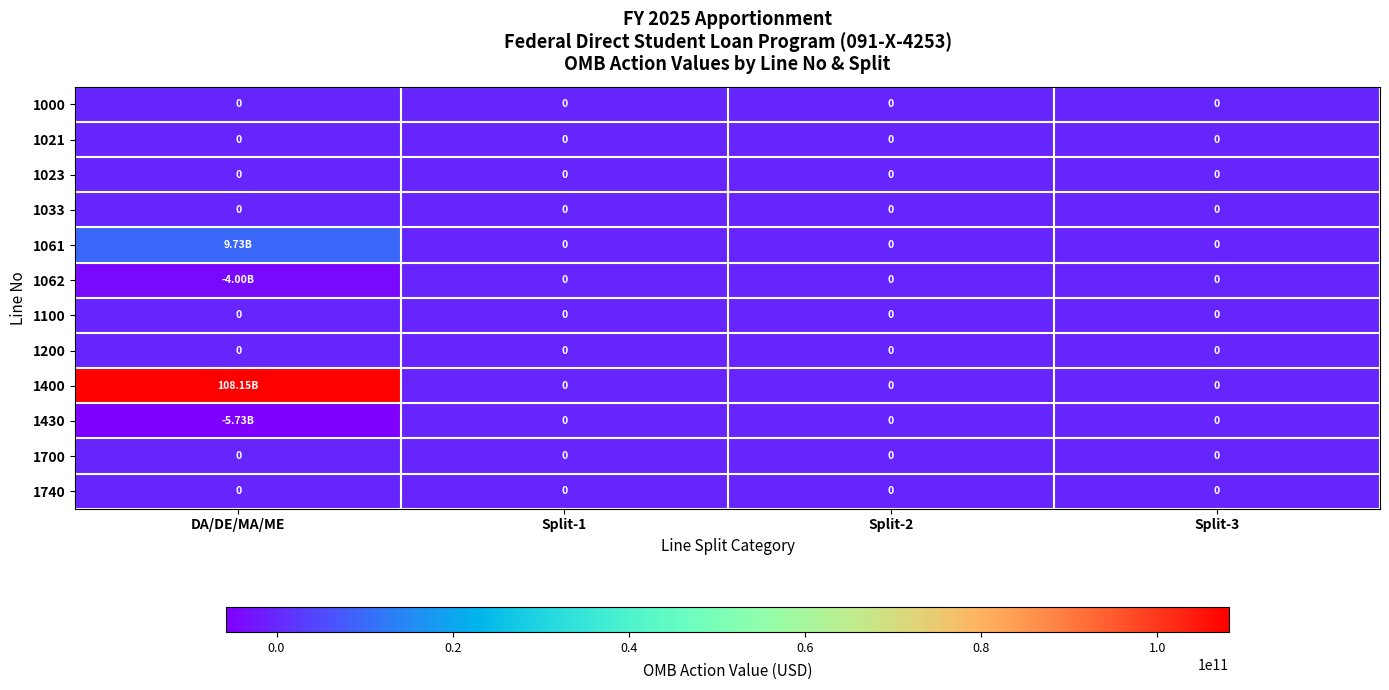

Which series has the largest range (max minus min)?

1400